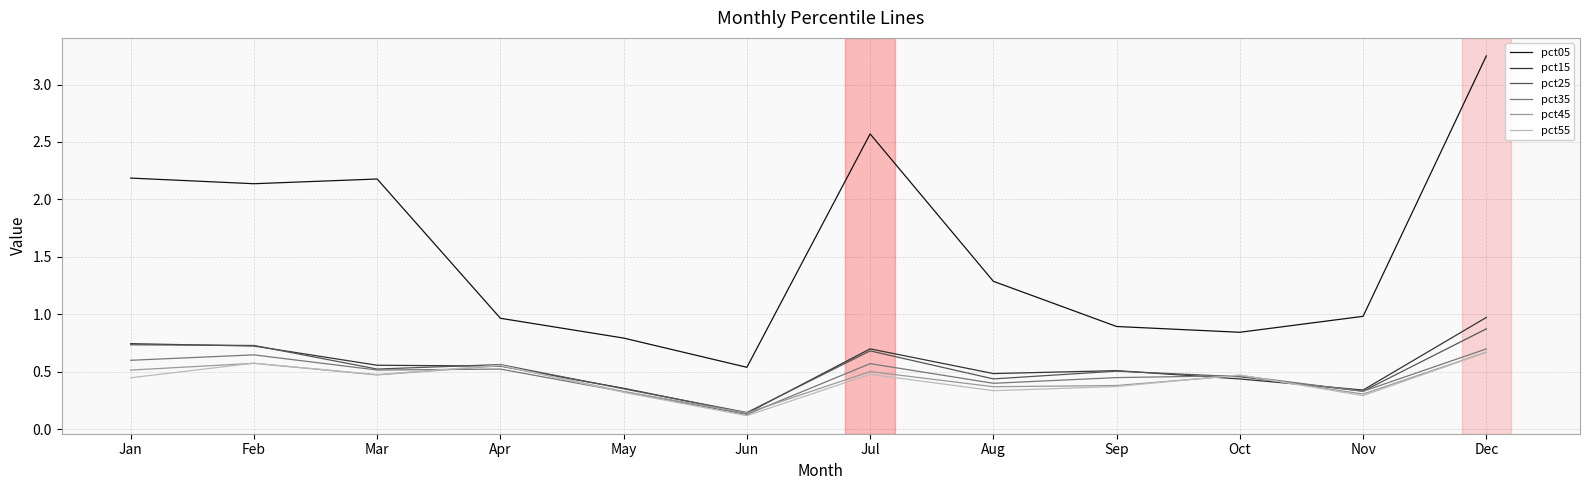

Count the number of data series in this chart.

6